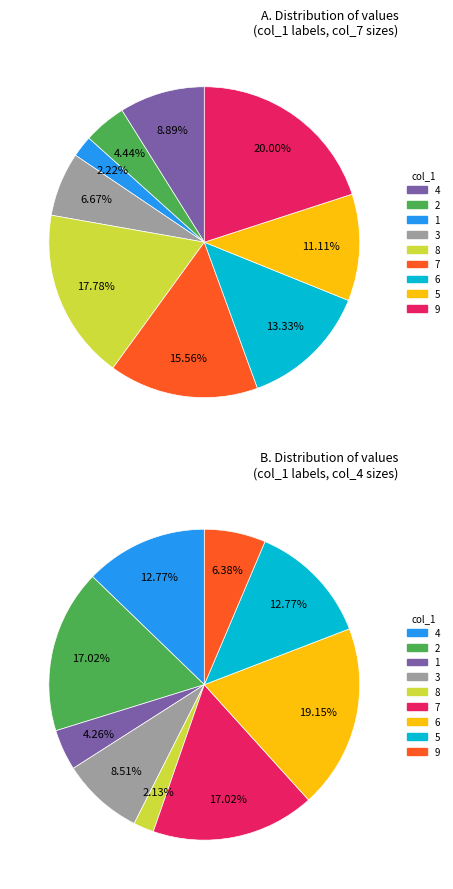

What is the change in value from 1 to 5?

+4